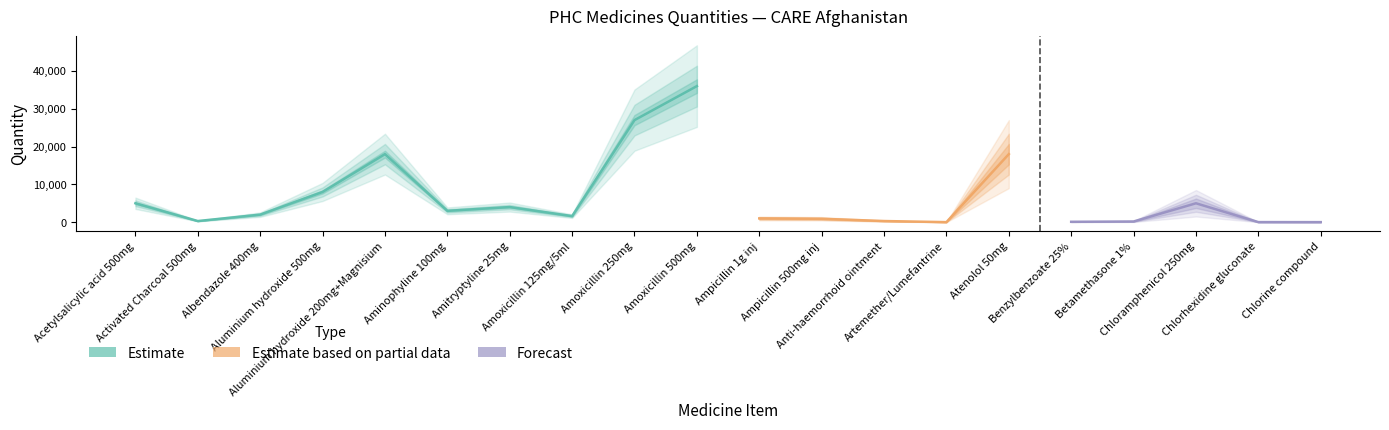

At how many categories does at least one series exceed 26011?

2